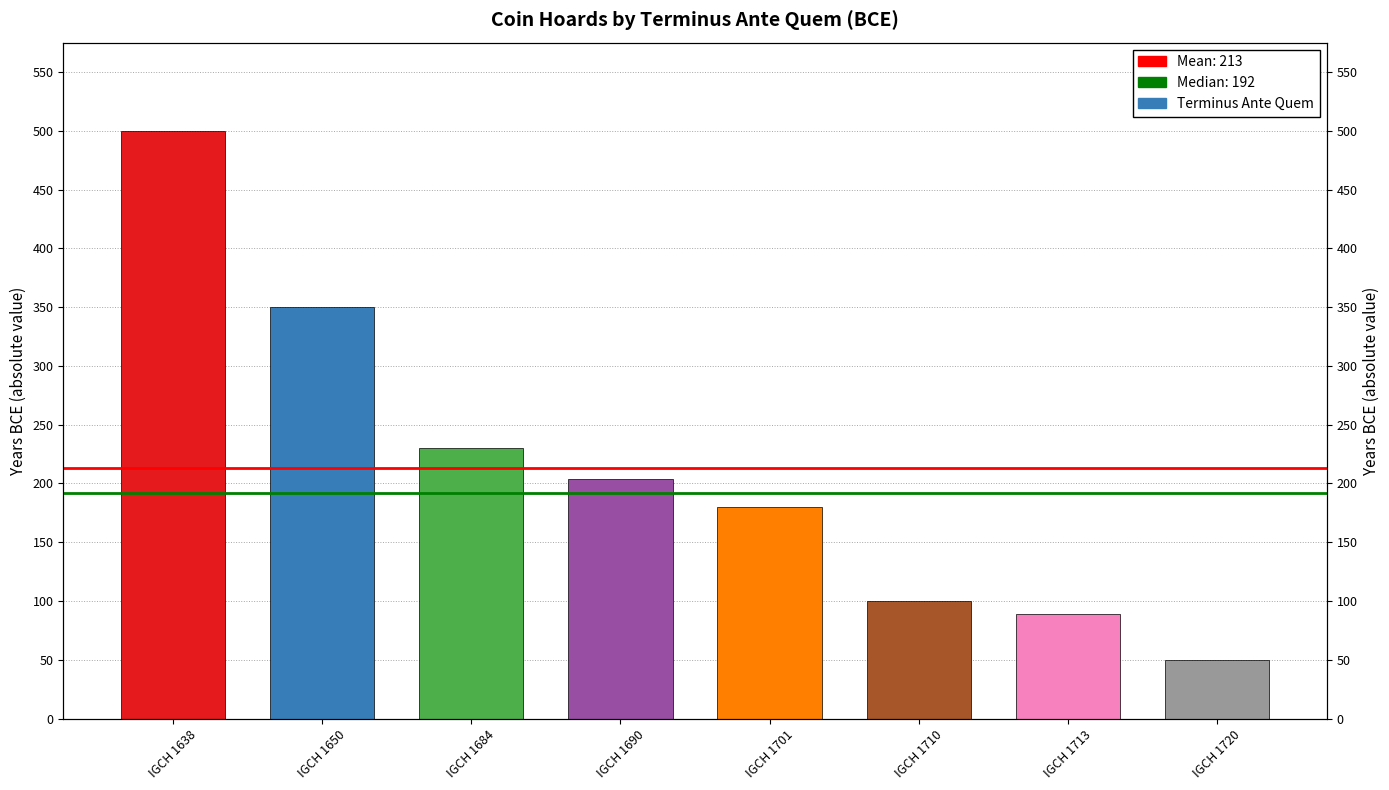

Rank the categories by value from highest to lowest.

IGCH 1638, IGCH 1650, IGCH 1684, IGCH 1690, IGCH 1701, IGCH 1710, IGCH 1713, IGCH 1720